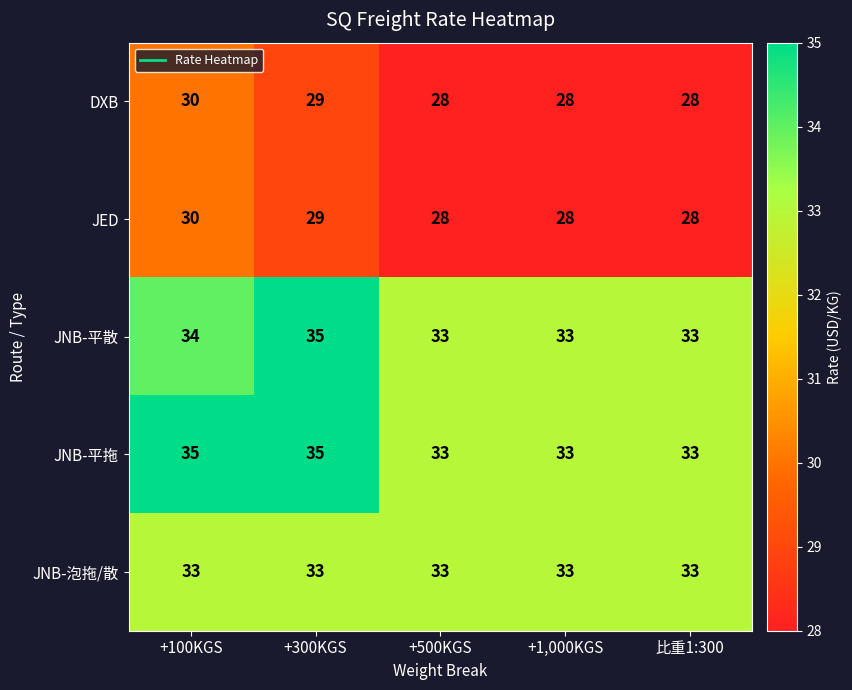

What is the maximum value shown in the chart?

35